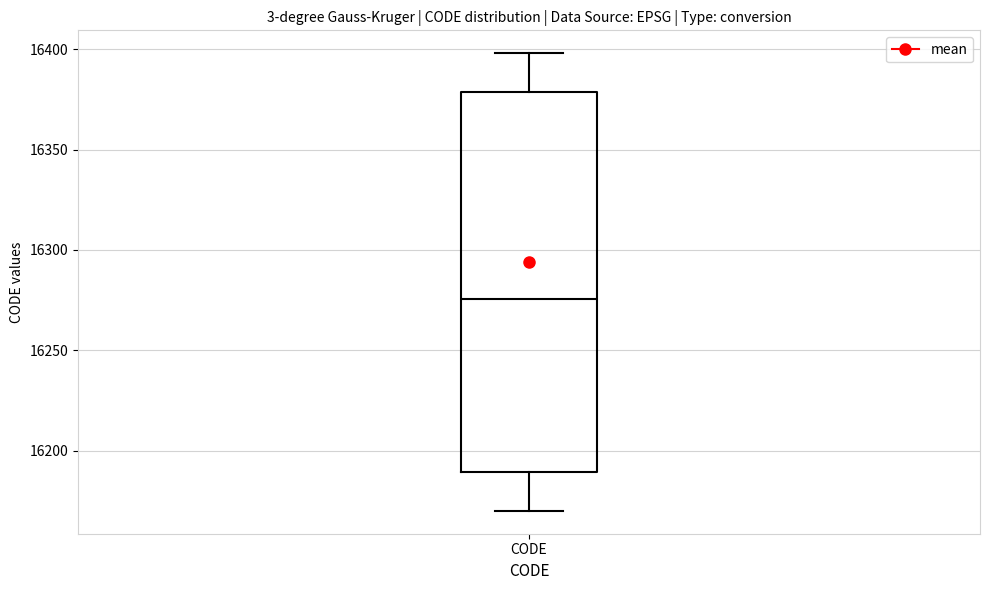

Where does the median line of the box for CODE sit on the y-axis? The values are not printed on the chart, so give them approximately, as read against the axis.

16275